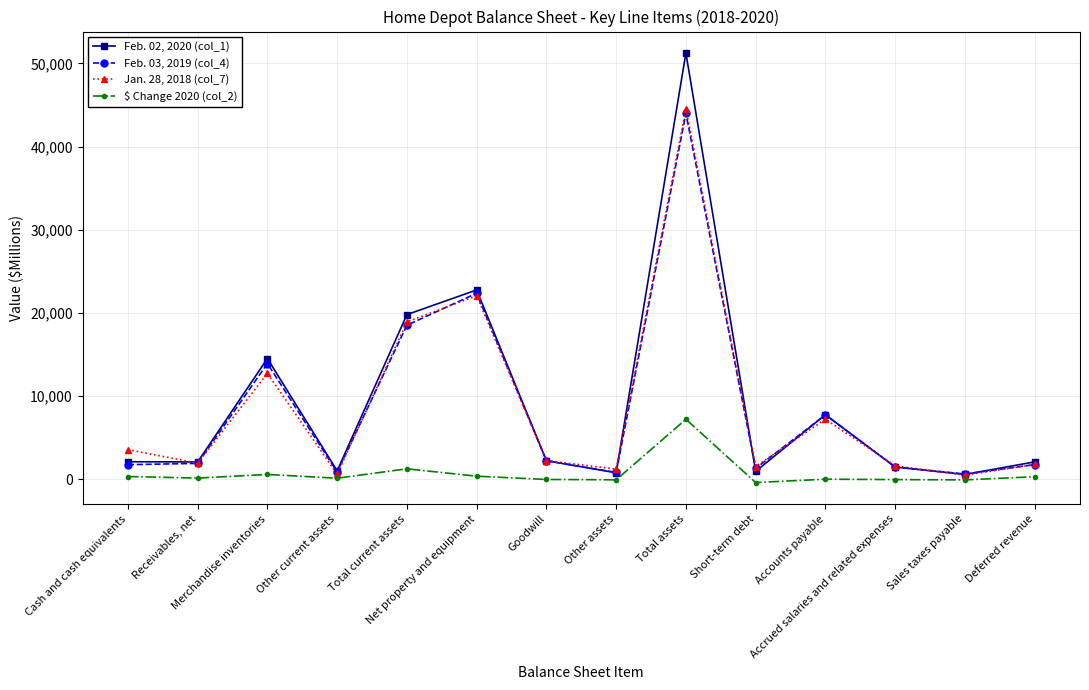

The value of Feb. 02, 2020 (col_1) at Accounts payable is 7787. True or false?

True